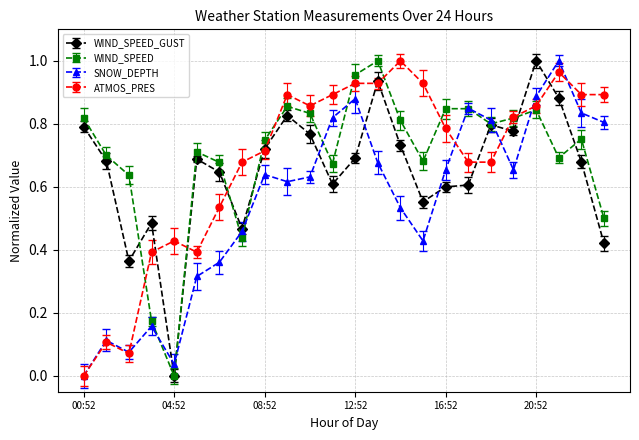

List the series in order of their peak value, highest first.

WIND_SPEED_GUST, WIND_SPEED, SNOW_DEPTH, ATMOS_PRES